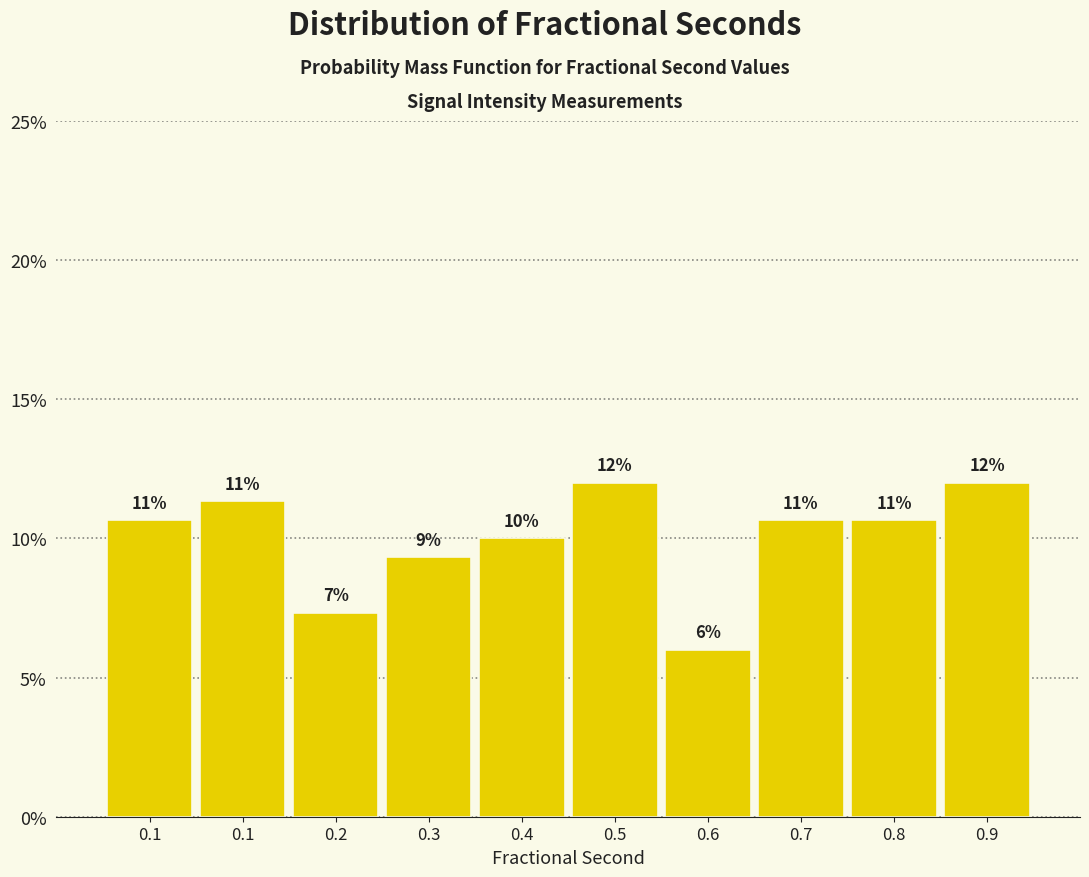

How many bars are there in total?

10